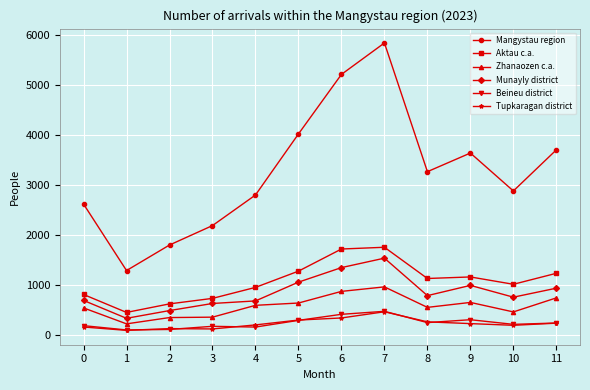

What is the difference between the highest and lowest values at 2?

1690